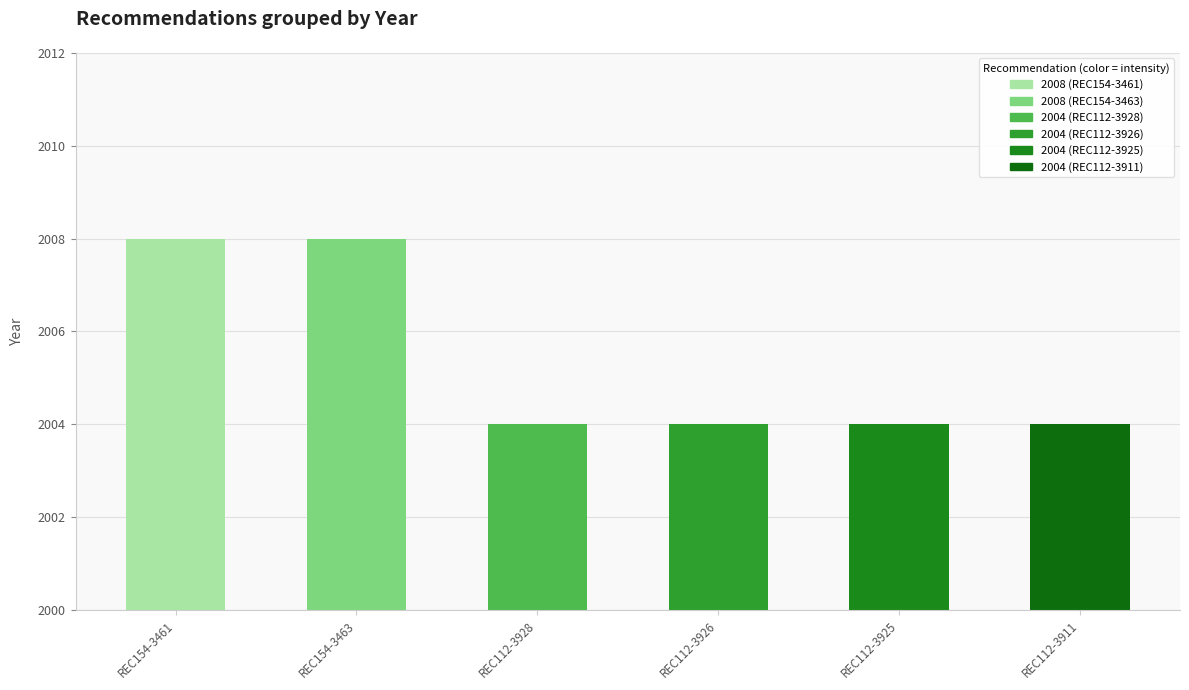

What is the label of the 2nd bar from the right?

REC112-3925